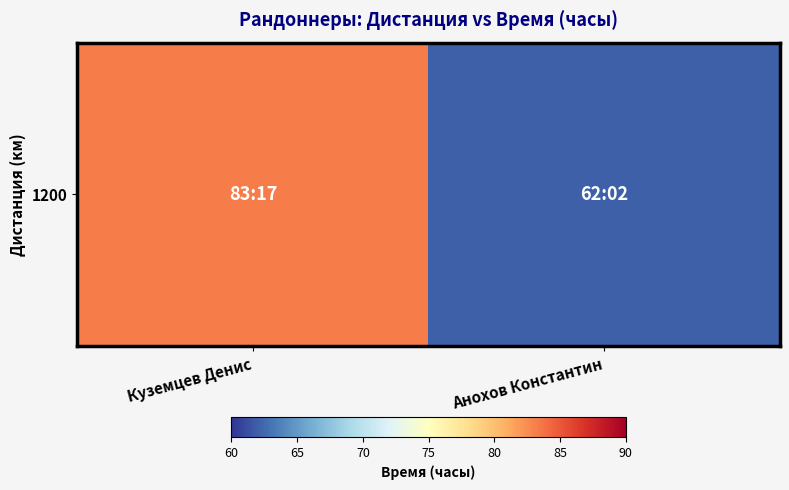

Reading left to right, extract all data points from this chart.

83.3	62.0